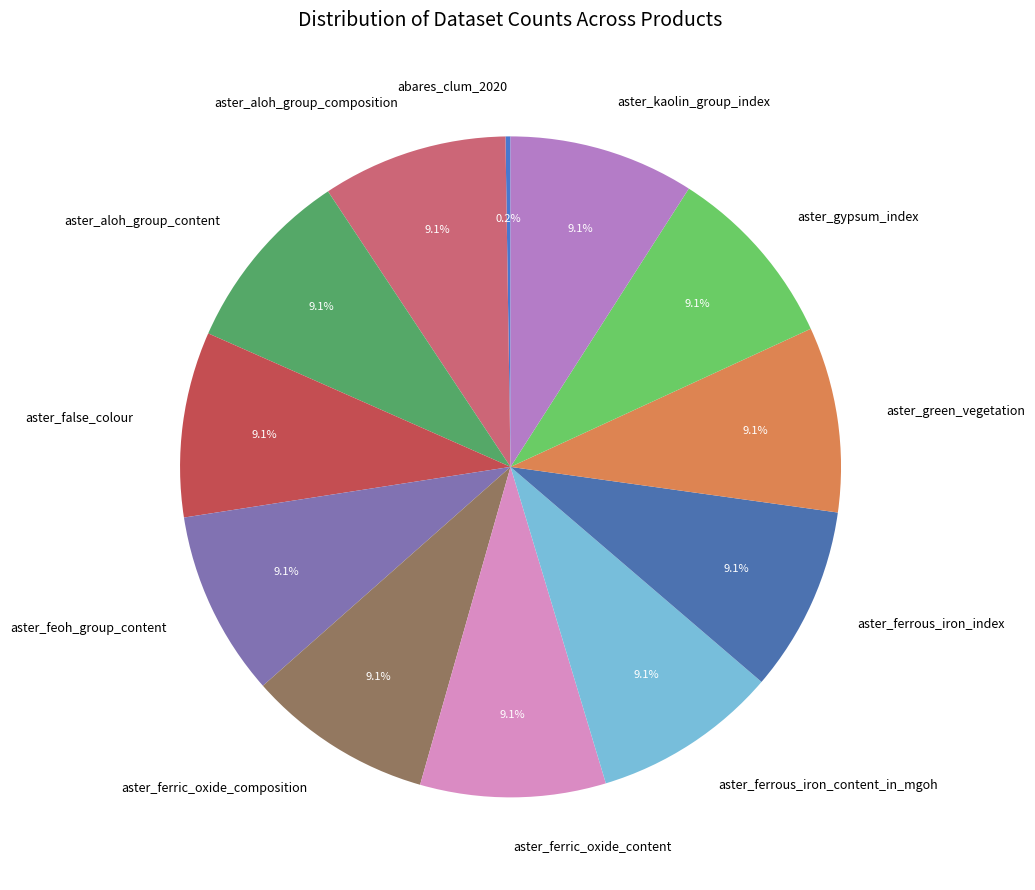

What is the ratio of the value at aster_kaolin_group_index to the value at aster_aloh_group_composition?

1.0